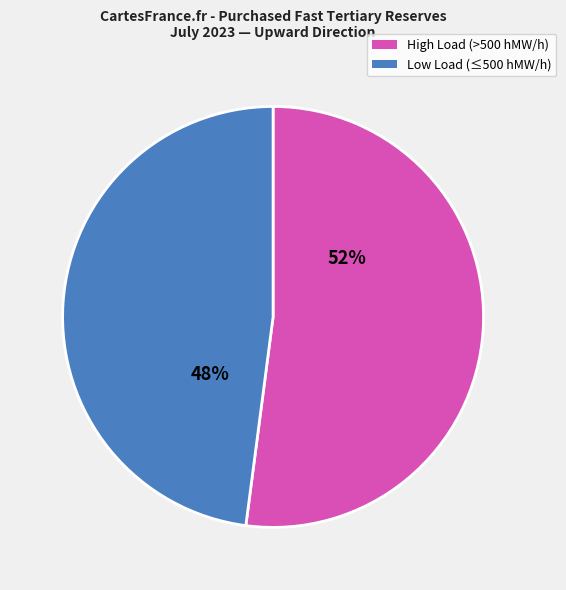

To the nearest percent, what portion does High Load (>500 hMW/h) represent?

52%